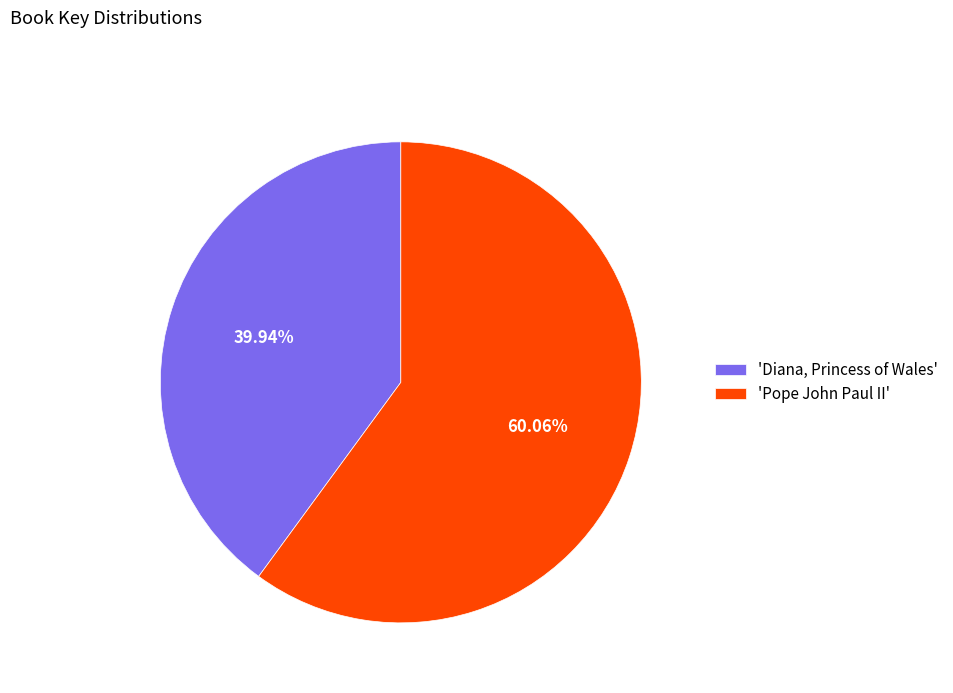

How many slices are in this pie chart?

2